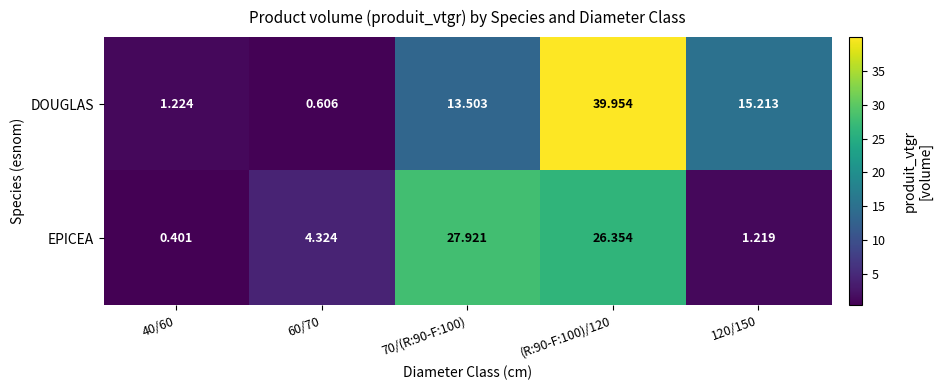

Is the value of EPICEA at (R:90-F:100)/120 greater than the value of DOUGLAS at 120/150?

Yes